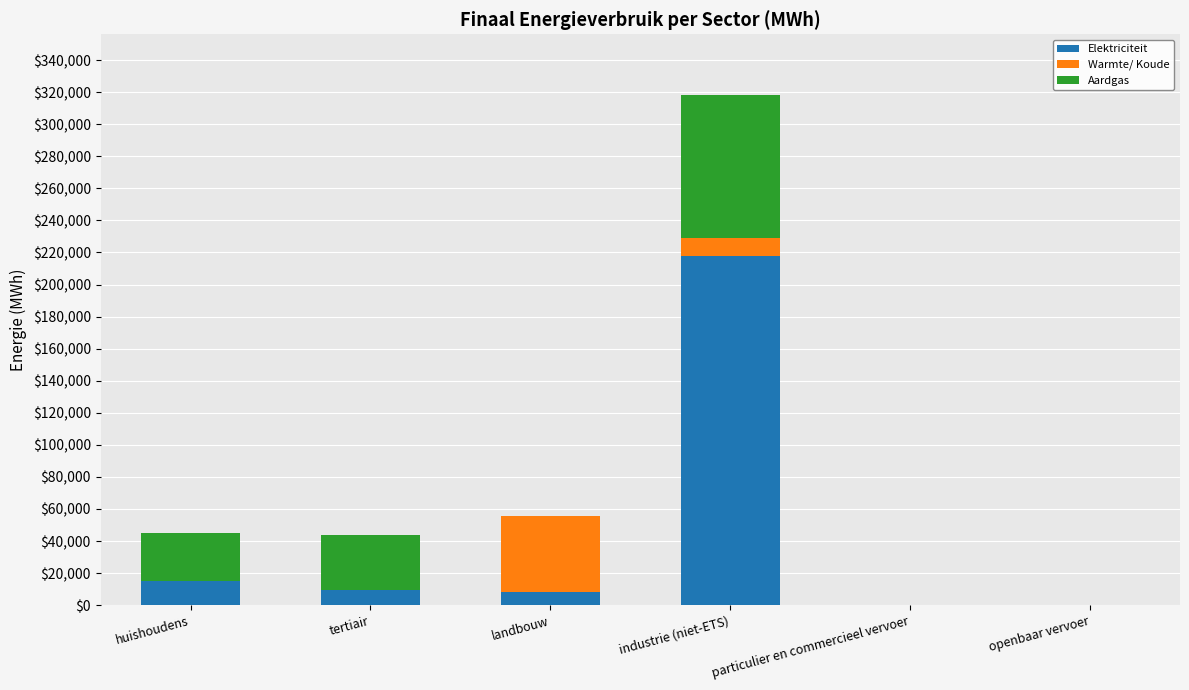

What are all the series names shown in the legend?

Elektriciteit, Warmte/ Koude, Aardgas